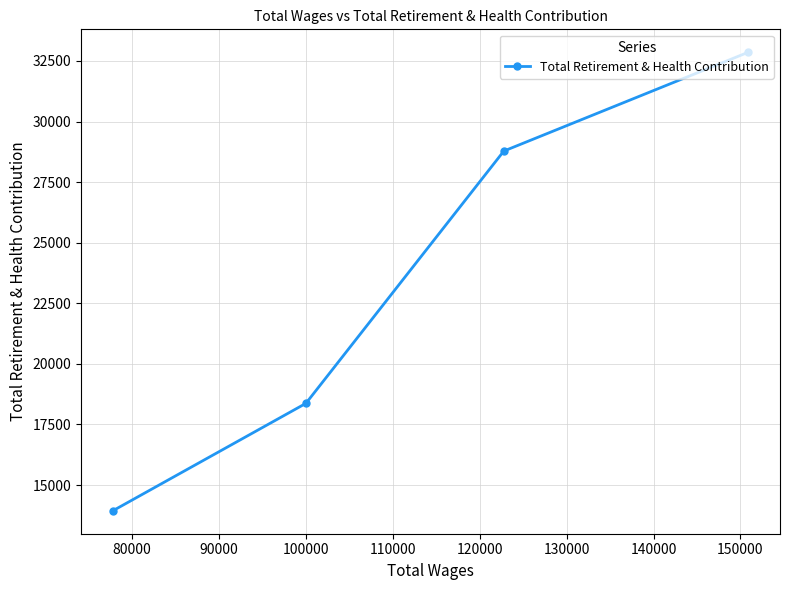

Reading left to right, extract all data points from this chart.

13939	18372	28782	32859